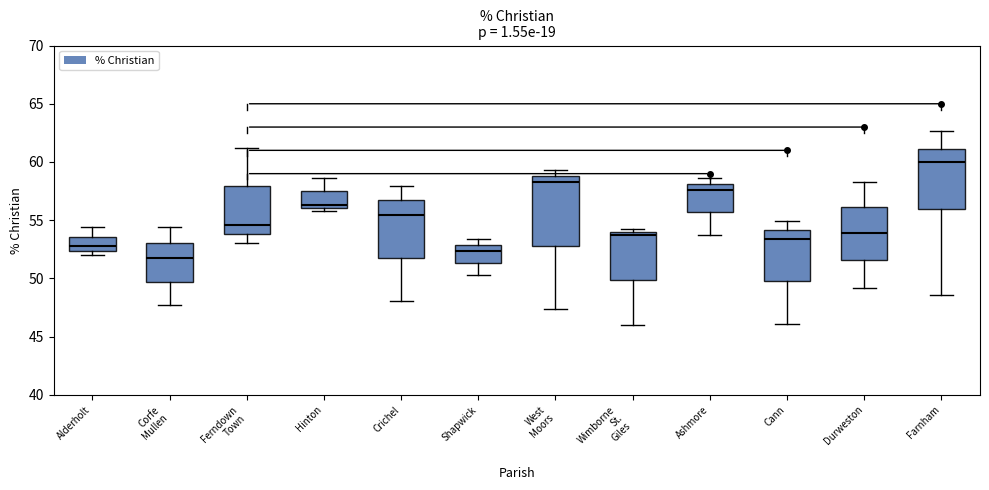

Reading left to right, transcribe this box plot: for each box, give where its median line is, the range the box spans, and where its two whiskers end, as read against the y-axis. The values are not printed on the chart, so give them approximately, as read against the axis.

Alderholt: median 53.0, box 52.5 to 53.5, whiskers 52.0 to 54.5
Corfe Mullen: median 52.0, box 49.5 to 53.0, whiskers 47.5 to 54.5
Ferndown Town: median 54.5, box 54.0 to 58.0, whiskers 53.0 to 61.0
Hinton: median 56.5, box 56.0 to 57.5, whiskers 56.0 (just below the box's lower edge) to 58.5
Crichel: median 55.5, box 52.0 to 56.5, whiskers 48.0 to 58.0
Shapwick: median 52.5, box 51.5 to 53.0, whiskers 50.5 to 53.5
West Moors: median 58.5, box 53.0 to 59.0, whiskers 47.5 to 59.5
Wimborne St. Giles: median 53.5, box 50.0 to 54.0, whiskers 46.0 to 54.5
Ashmore: median 57.5, box 55.5 to 58.0, whiskers 53.5 to 58.5
Cann: median 53.5, box 50.0 to 54.0, whiskers 46.0 to 55.0
Durweston: median 54.0, box 51.5 to 56.0, whiskers 49.0 to 58.5
Farnham: median 60.0, box 56.0 to 61.0, whiskers 48.5 to 62.5